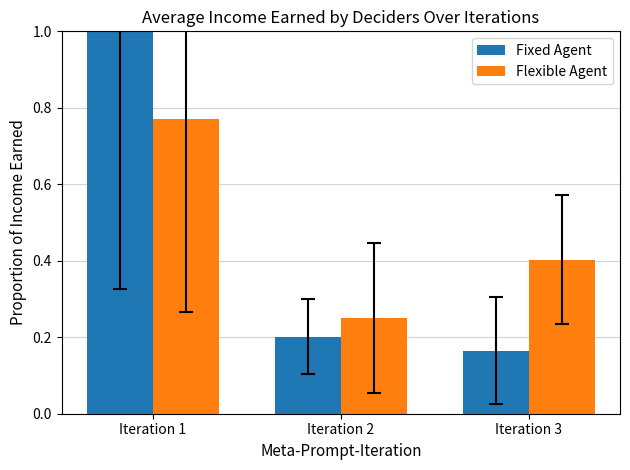

At Iteration 3, list the series in order from smallest to largest.

Fixed Agent, Flexible Agent